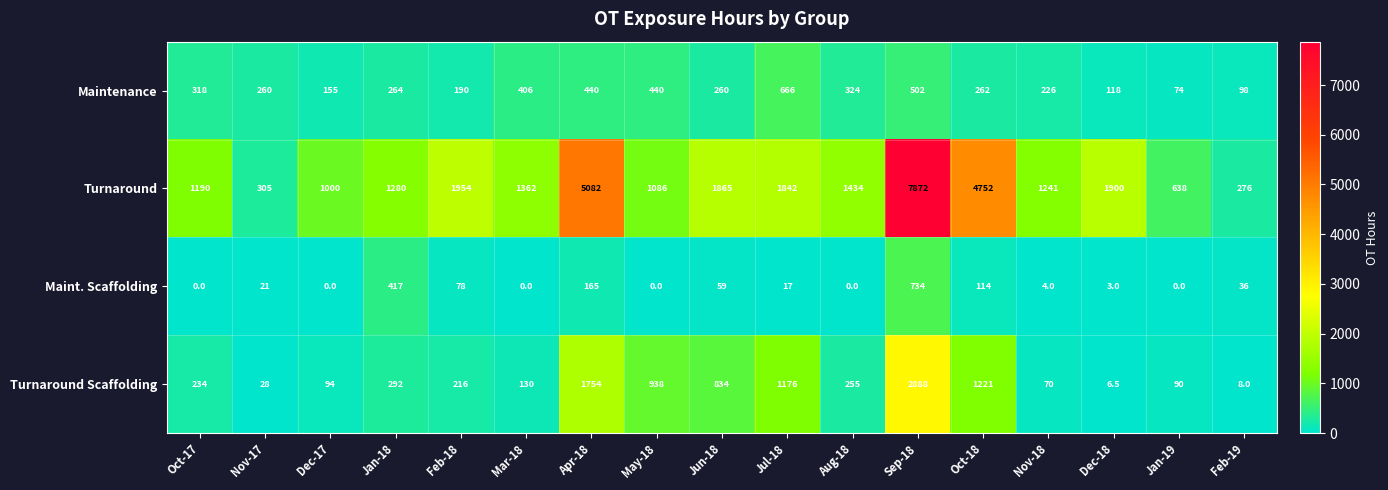

What is the sum of the Maint. Scaffolding values at Oct-18 and Jan-19?

114.0